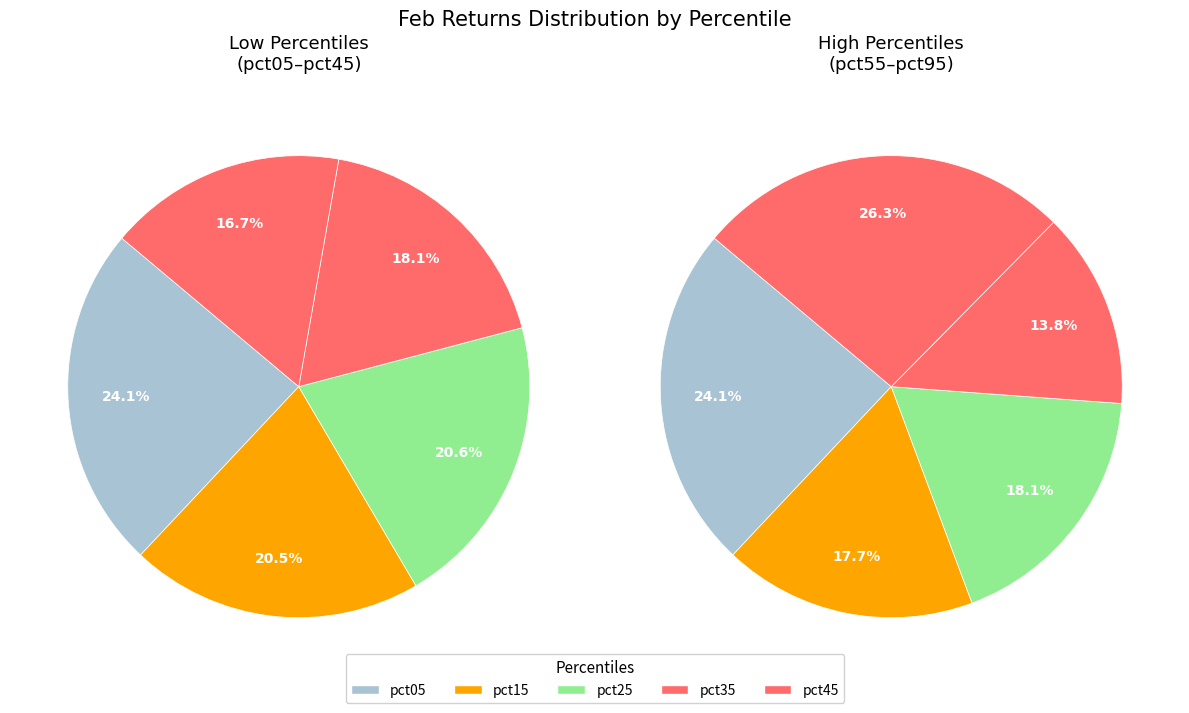

To the nearest percent, what is the average slice percentage?

10%